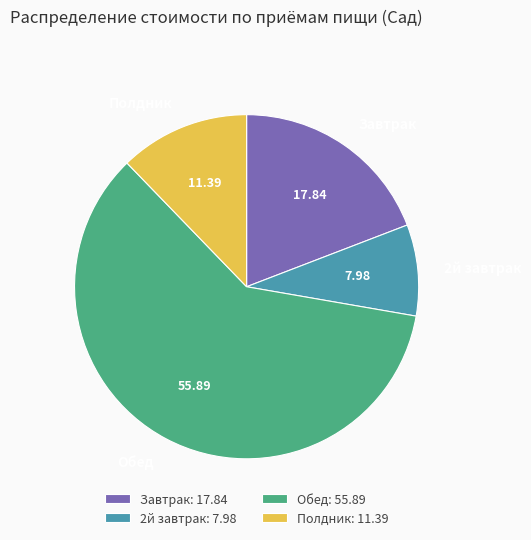

Which slice is the largest?

Обед